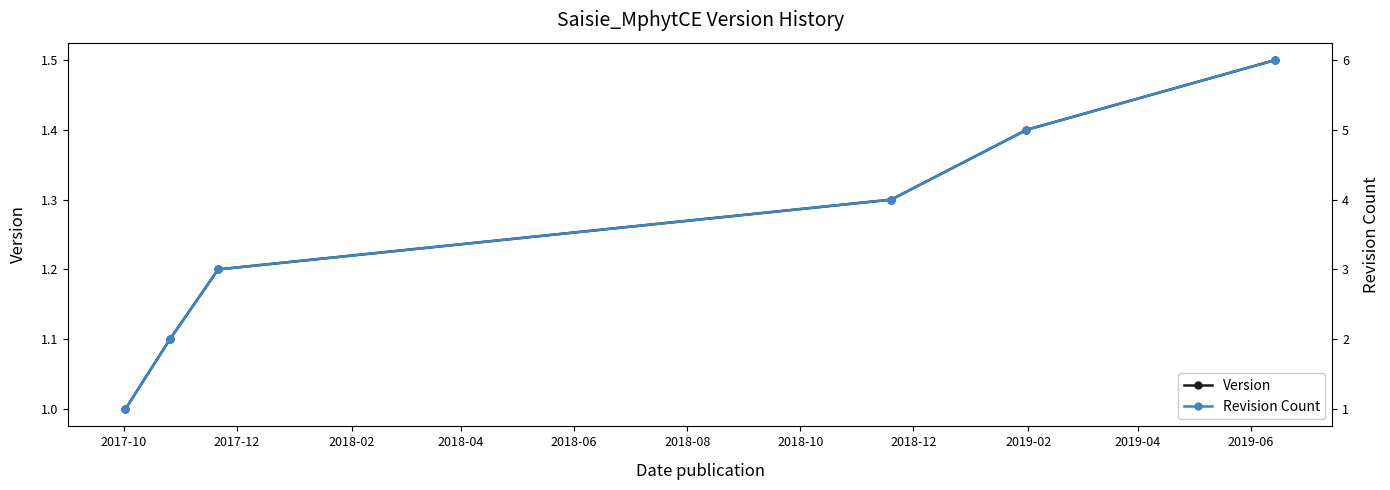

How many Revision Count values are between 2 and 5?

4